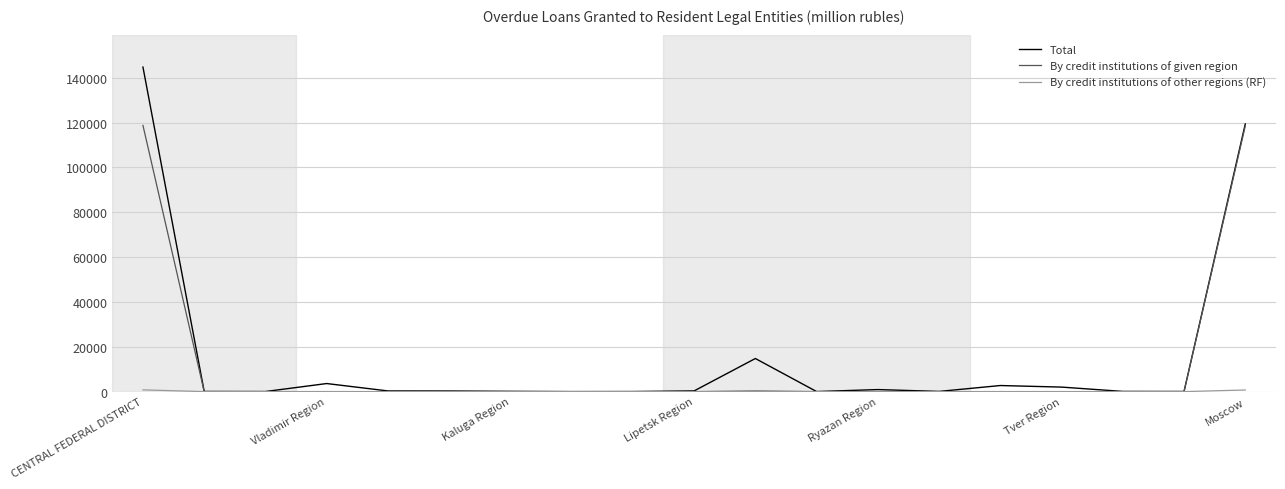

Which series has the largest range (max minus min)?

Total